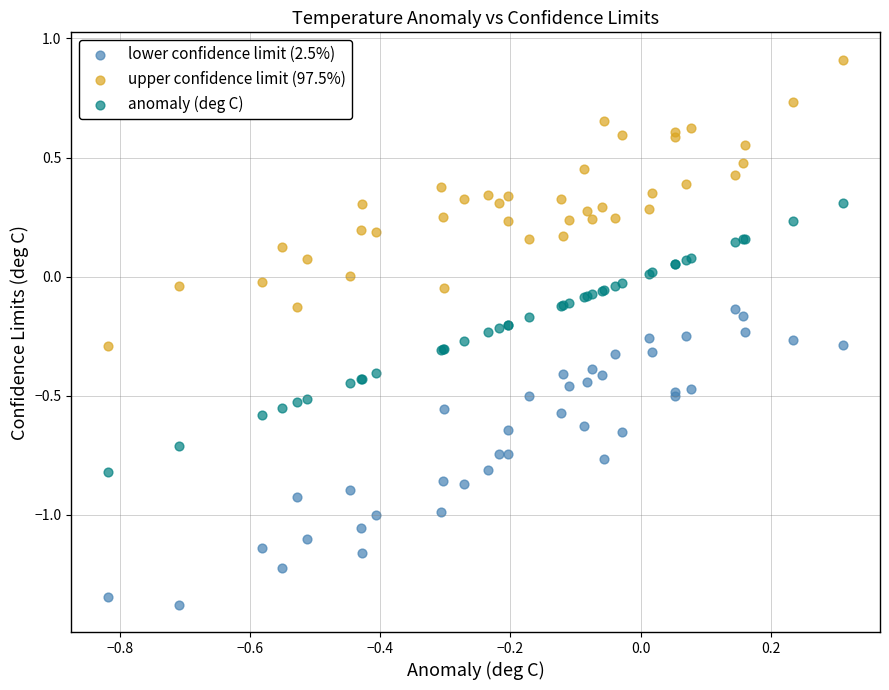

What are all the series names shown in the legend?

lower confidence limit (2.5%), upper confidence limit (97.5%), anomaly (deg C)